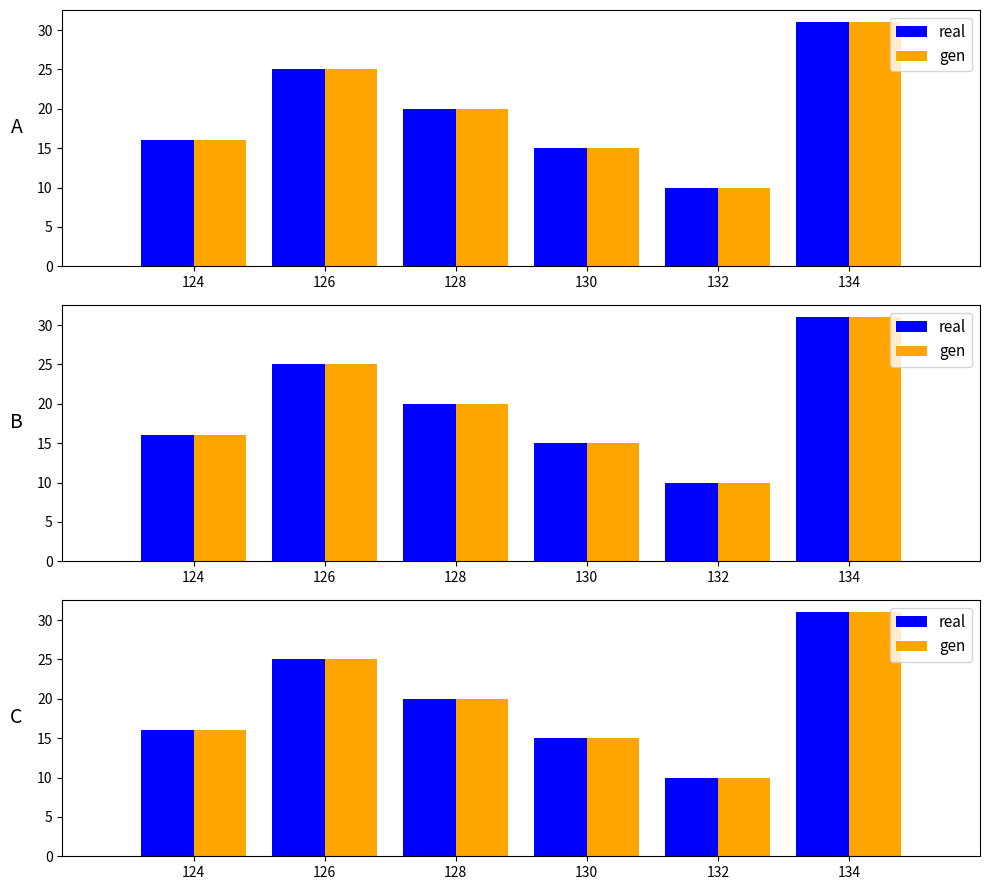

Which category has the lowest value across all series?

132